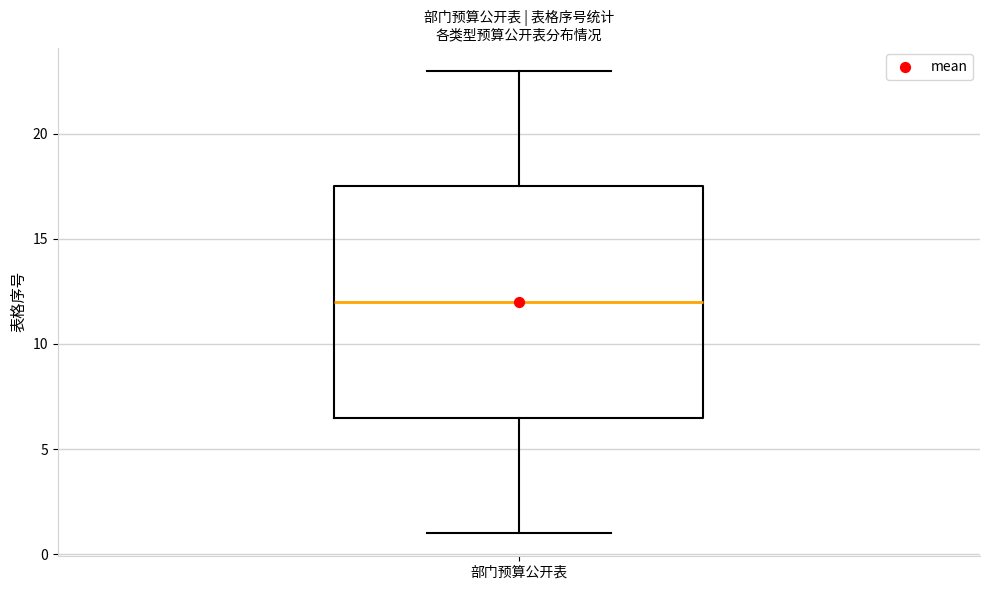

Transcribe this box plot: give where the median line is, the range the box spans, and where the two whiskers end, as read against the y-axis. The values are not printed on the chart, so give them approximately, as read against the axis.

median 12.0, box 6.5 to 17.5, whiskers 1.0 to 23.0